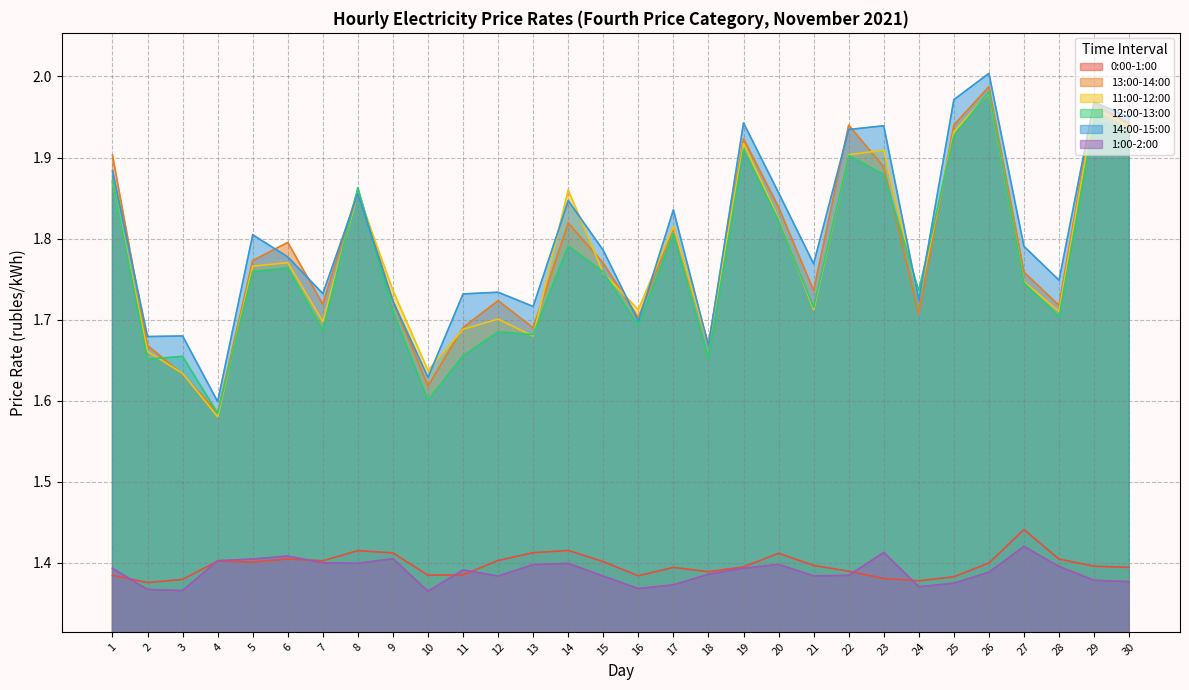

Rank the categories by 11:00-12:00 value from highest to lowest.

26, 29, 30, 25, 19, 23, 22, 1, 14, 8, 20, 17, 6, 5, 15, 27, 9, 24, 16, 21, 28, 12, 7, 11, 13, 18, 2, 10, 3, 4